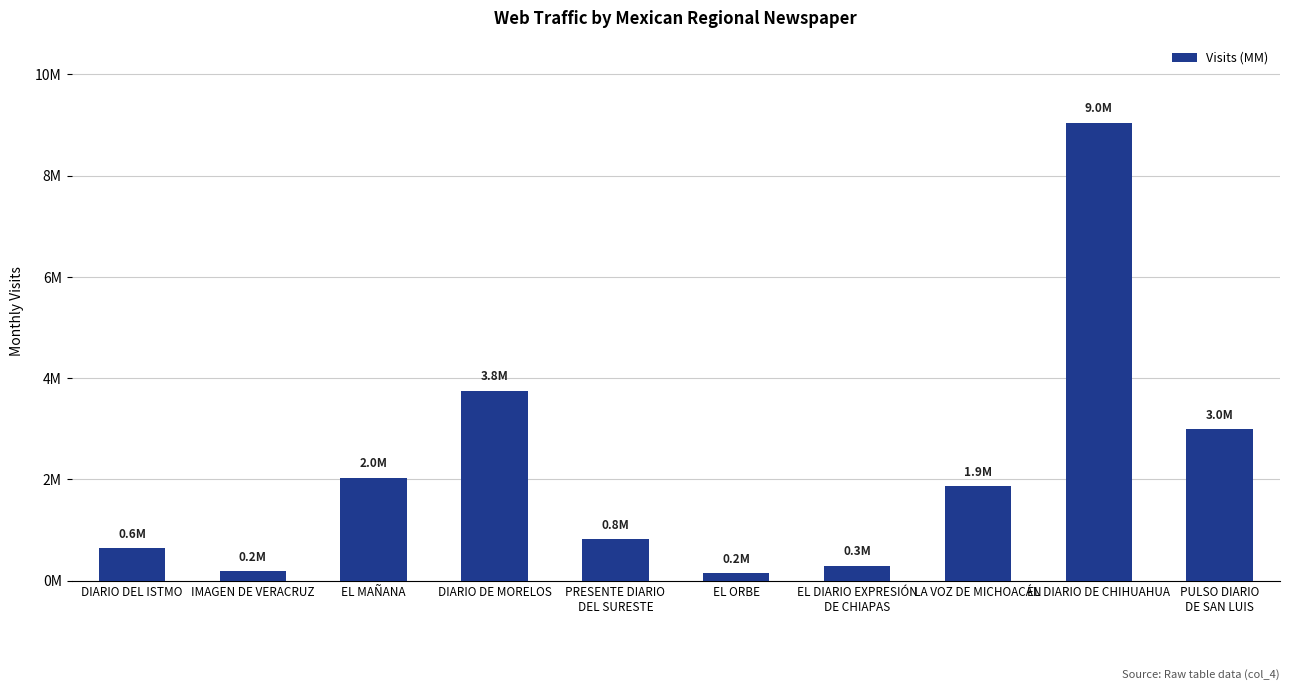

Does the chart contain stacked bars?

No